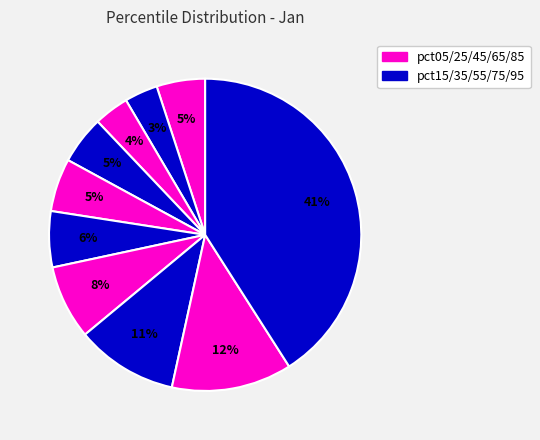

How many segments does this pie chart have?

10